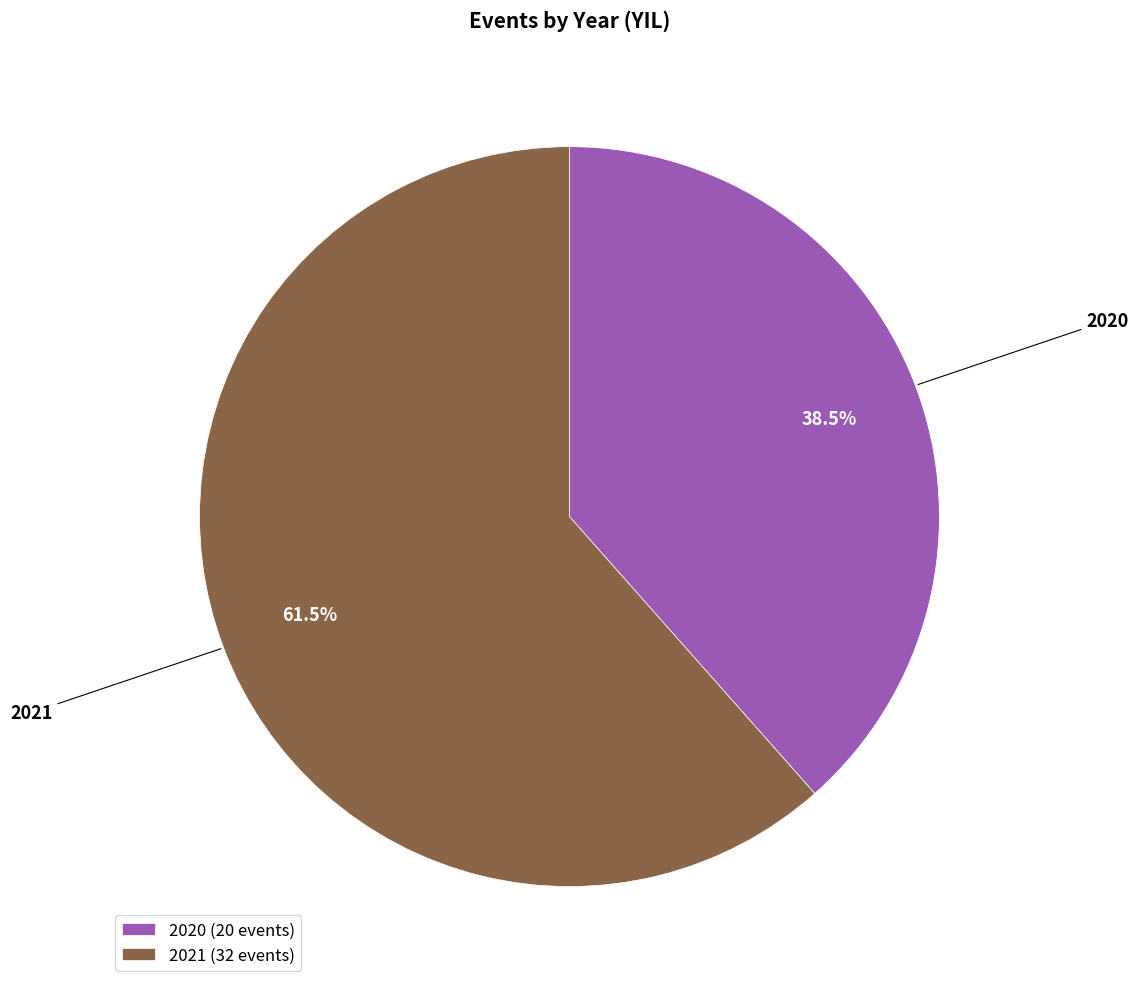

Rank the categories by value from lowest to highest.

2020, 2021